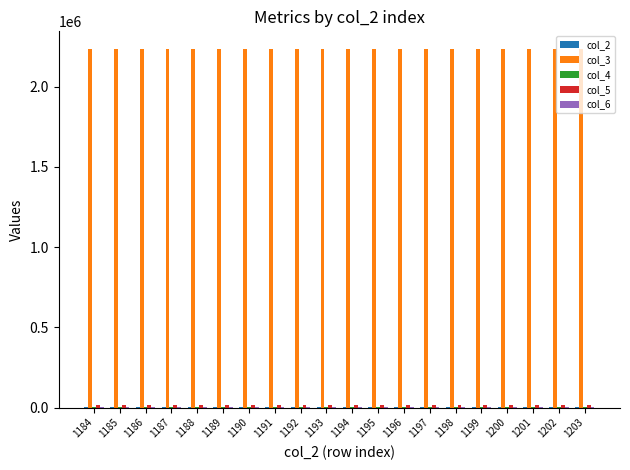

Which series has the largest total across all categories?

col_3